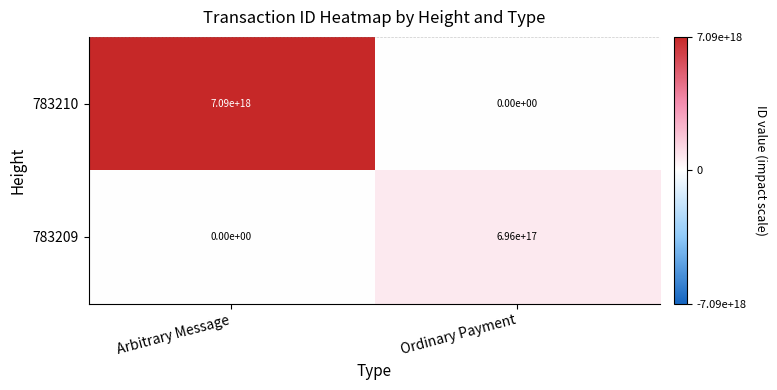

Where is 783210 nearest to the value 3545000000000000000?

Arbitrary Message